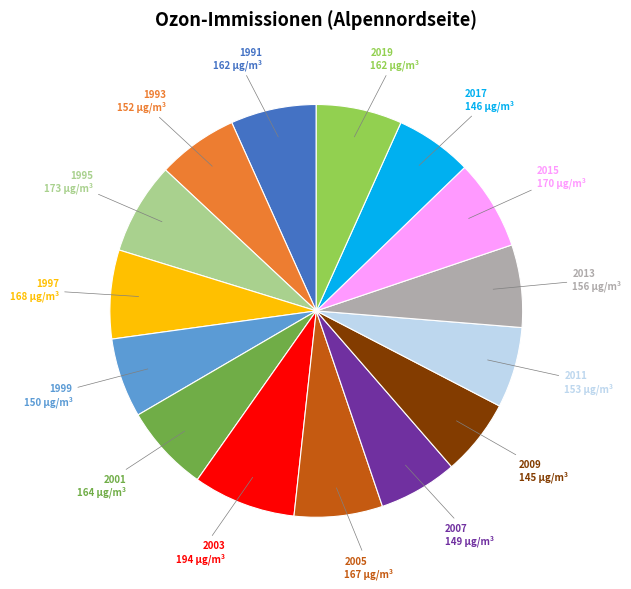

Does any single category account for the majority?

No